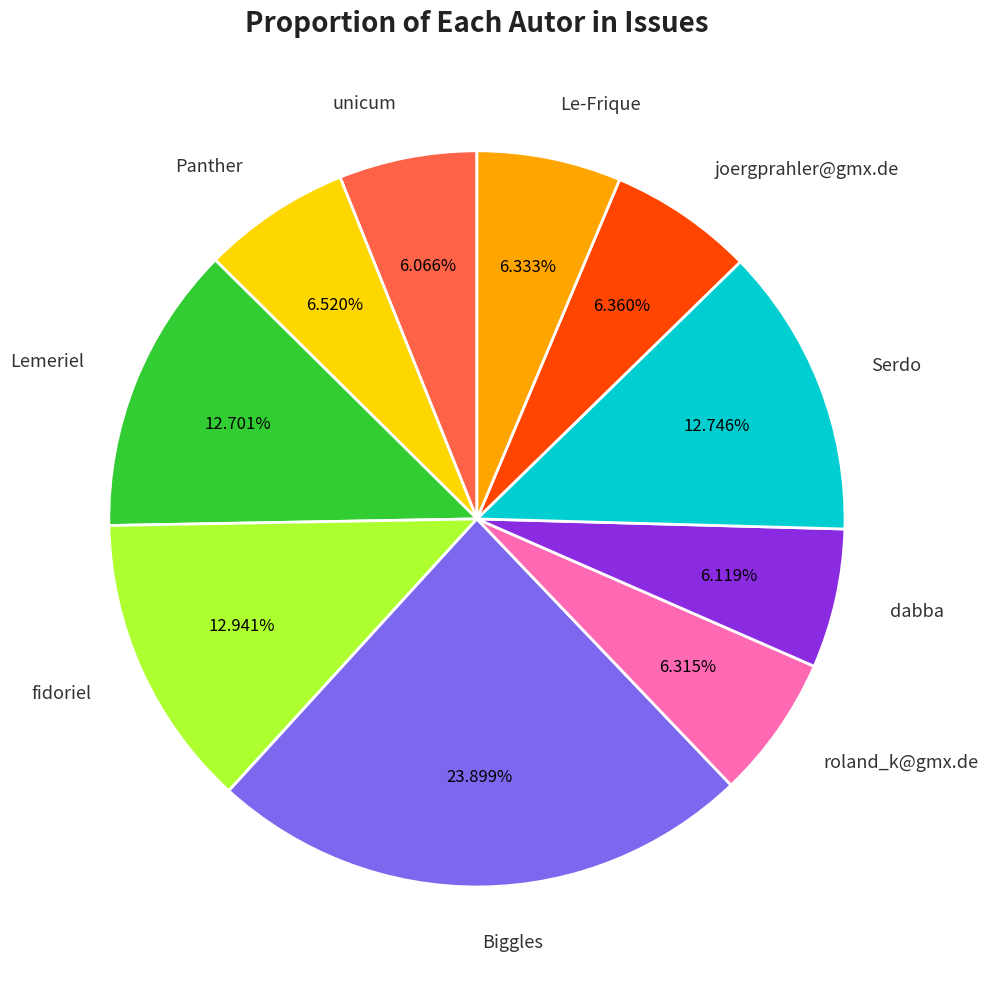

Count the number of slices in the pie.

10